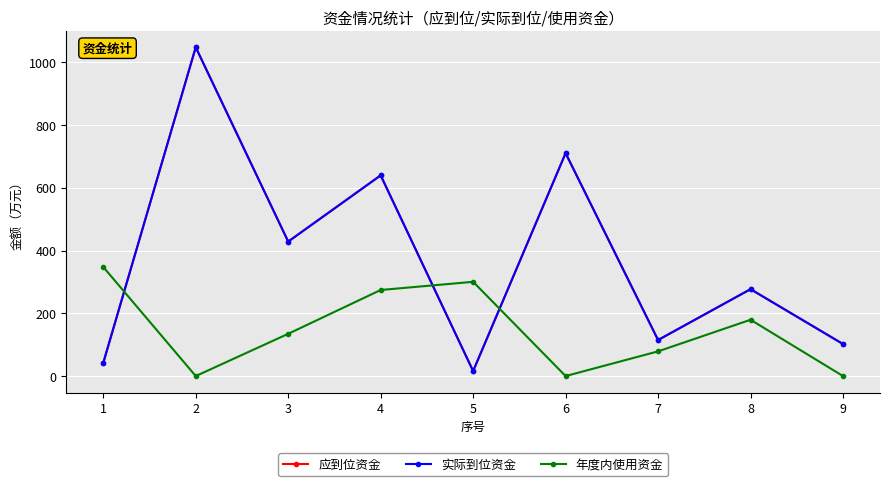

Which series has the largest total across all categories?

应到位资金